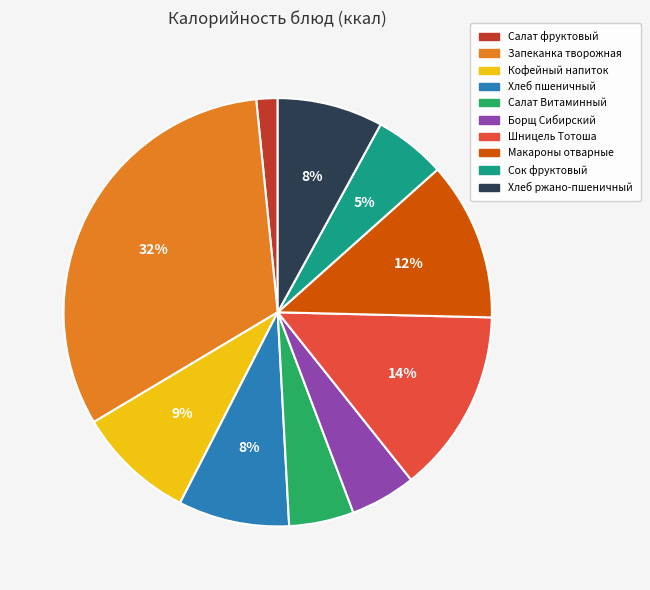

Is there any slice that represents more than half of the pie?

No